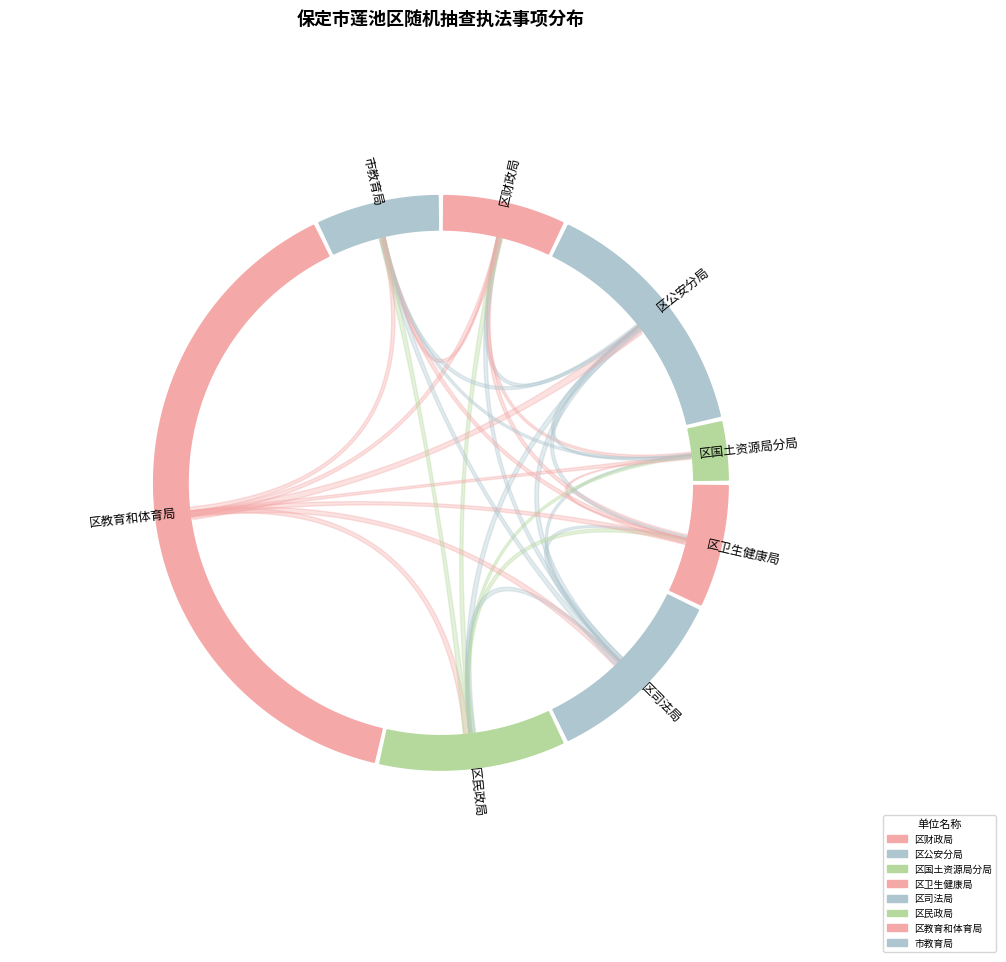

To the nearest percent, what percentage of the pie is 区司法局?

11%